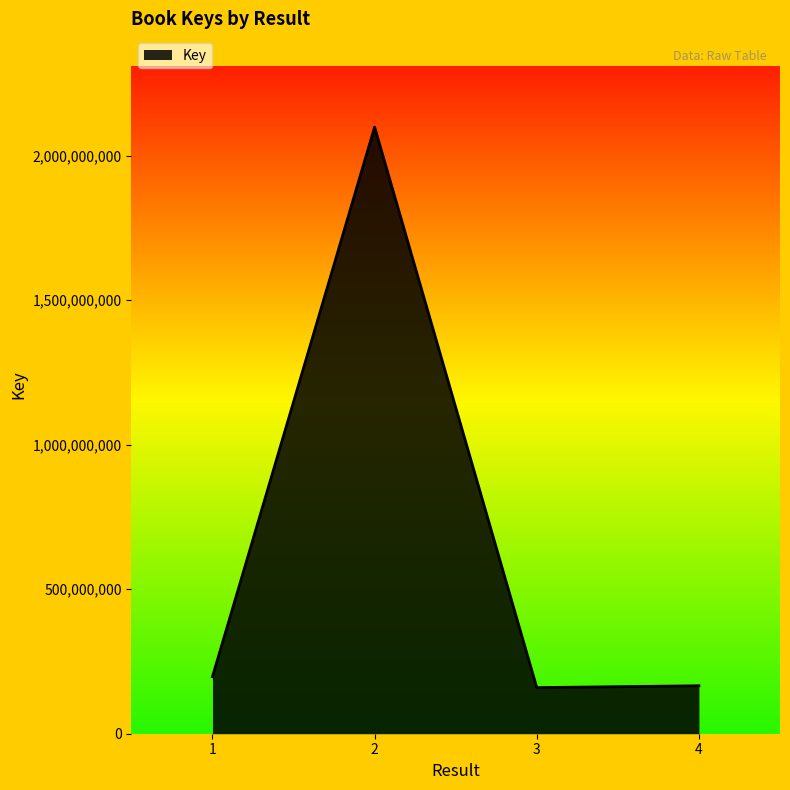

Approximately how many times larger is the value at 1 compared to 2?

0.1